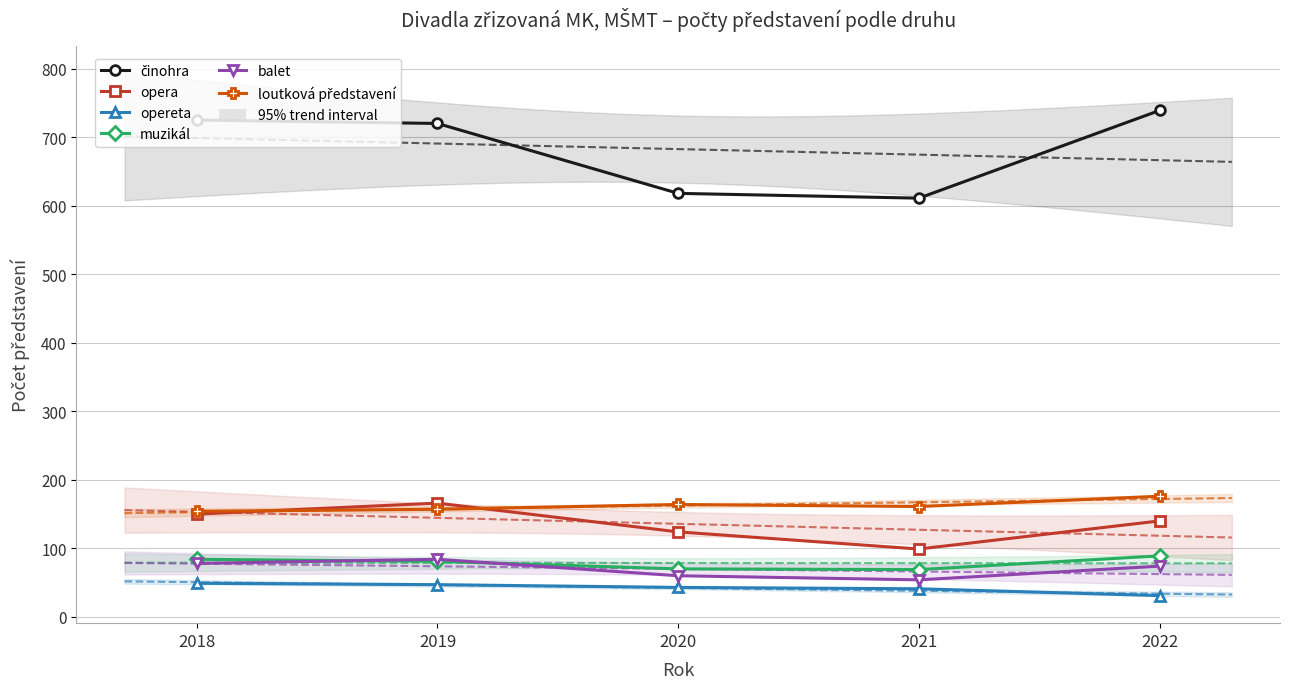

What are all the series names shown in the legend?

činohra, opera, opereta, muzikál, balet, loutková představení